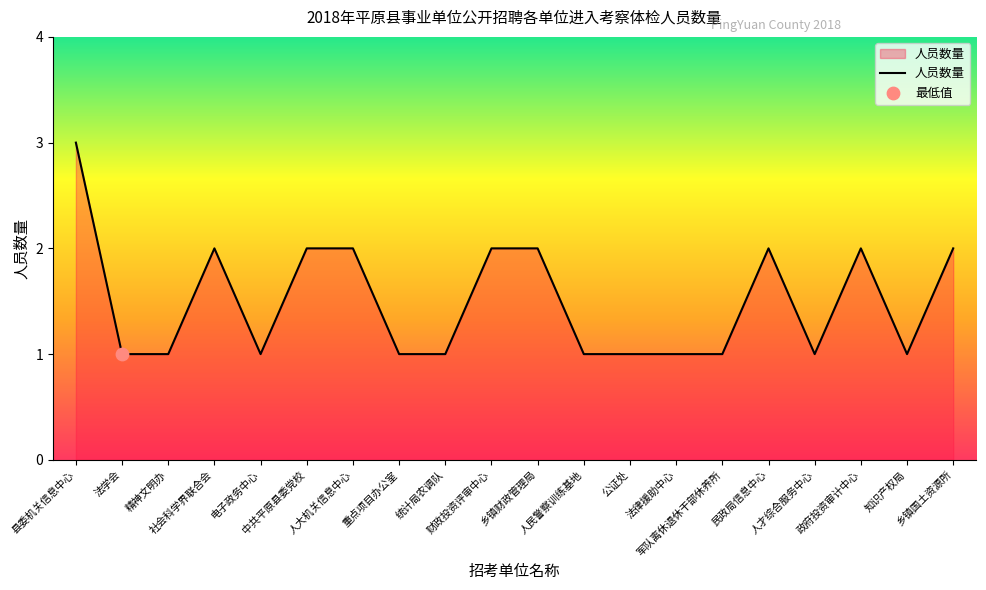

What is the change in value from 乡镇财政管理局 to 人才综合服务中心?

-1